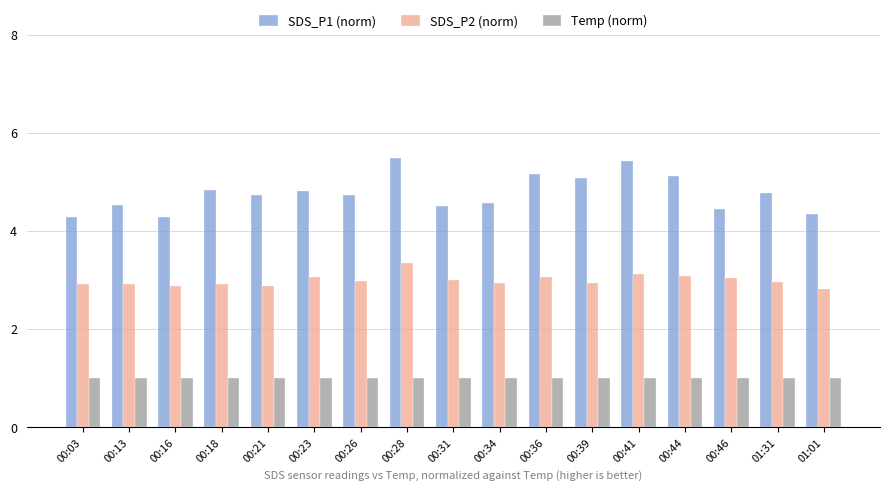

Is it true that SDS_P1 (norm) equals 4.5 at 00:31?

True